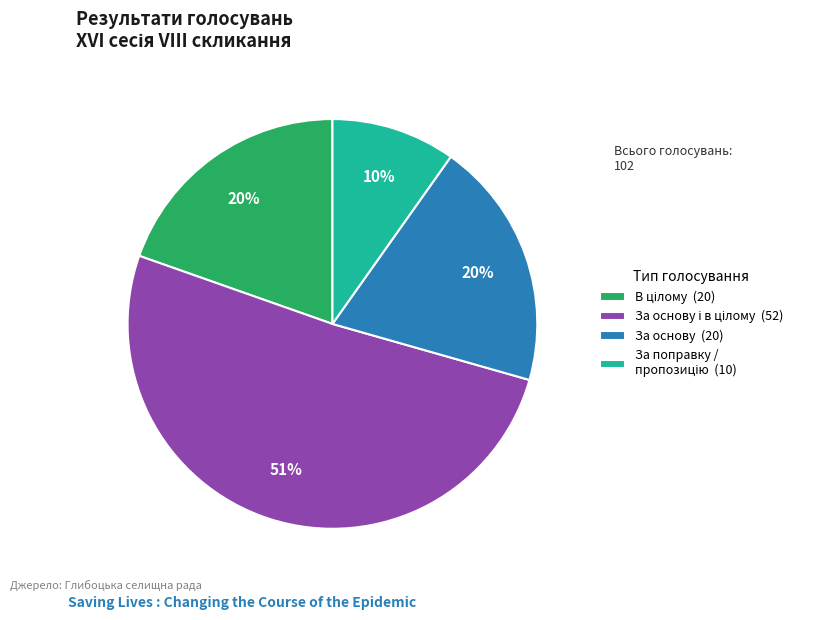

Count the number of slices in the pie.

4